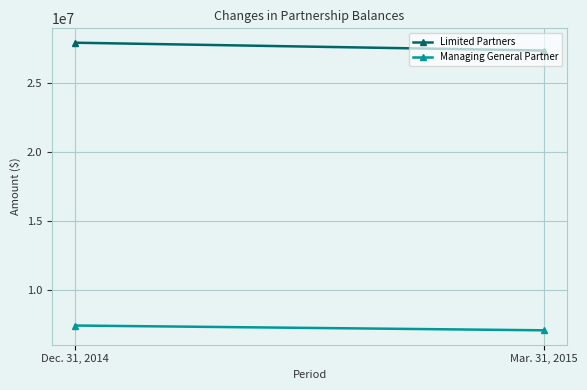

Reading left to right, what are all the values shown in this chart?

Limited Partners: Dec. 31, 2014=27927700	Mar. 31, 2015=27359800
Managing General Partner: Dec. 31, 2014=7423600	Mar. 31, 2015=7076800